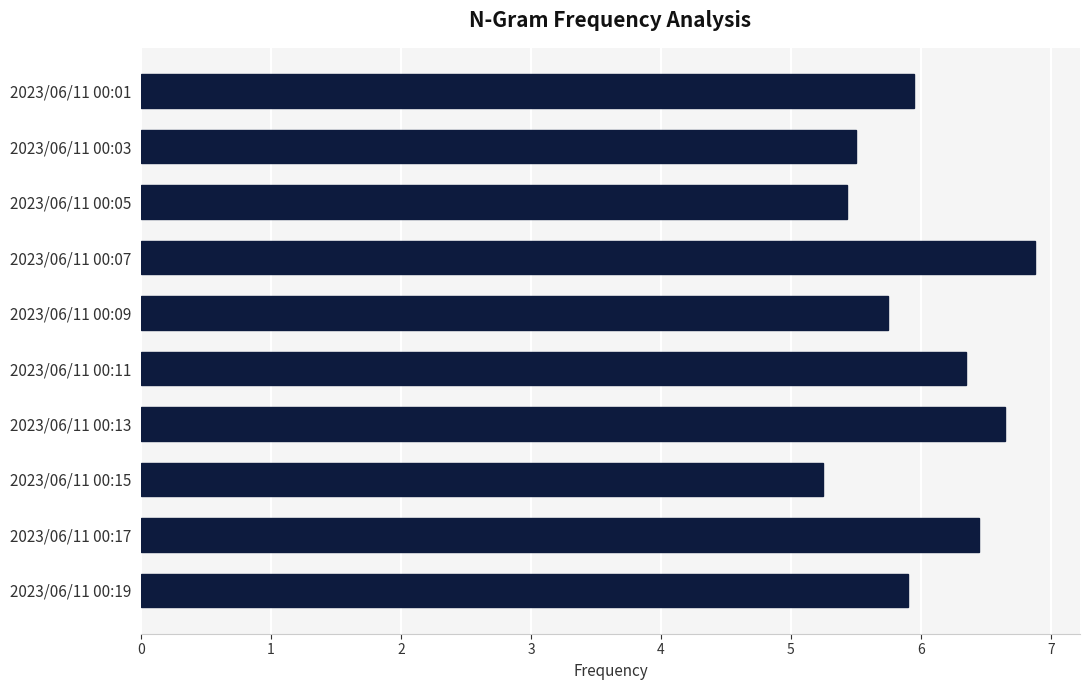

Between 2023/06/11 00:07 and 2023/06/11 00:15, which is larger?

2023/06/11 00:07